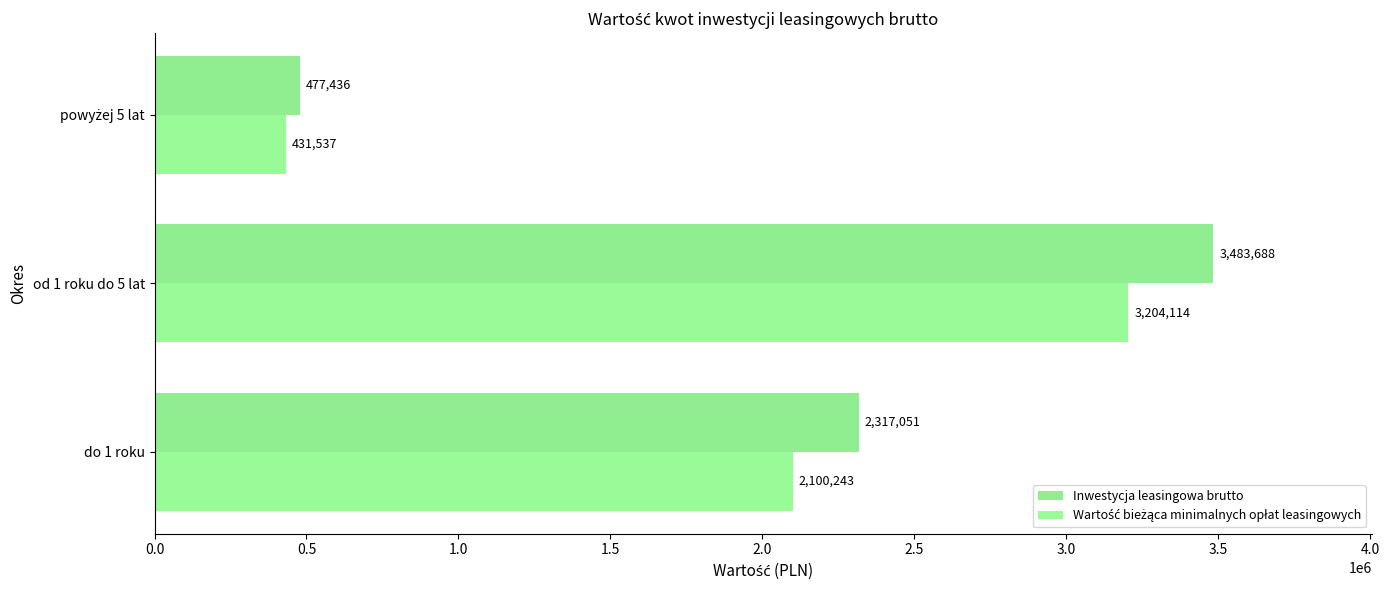

How many distinct data groups are displayed?

2